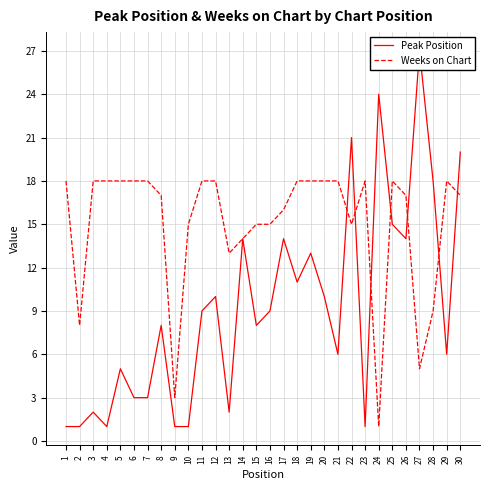

Where does the Peak Position series first go above 9?

12